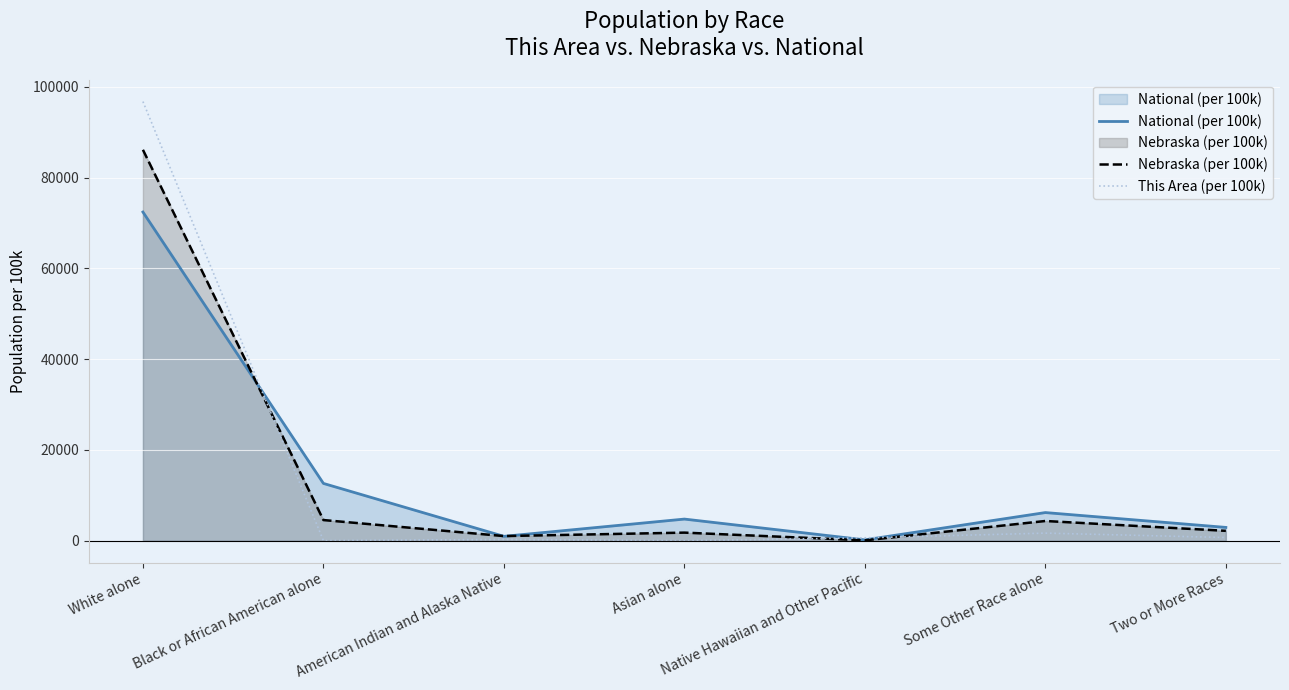

True or false: Nebraska (per 100k) has a value of 1768.2 at Asian alone.

True